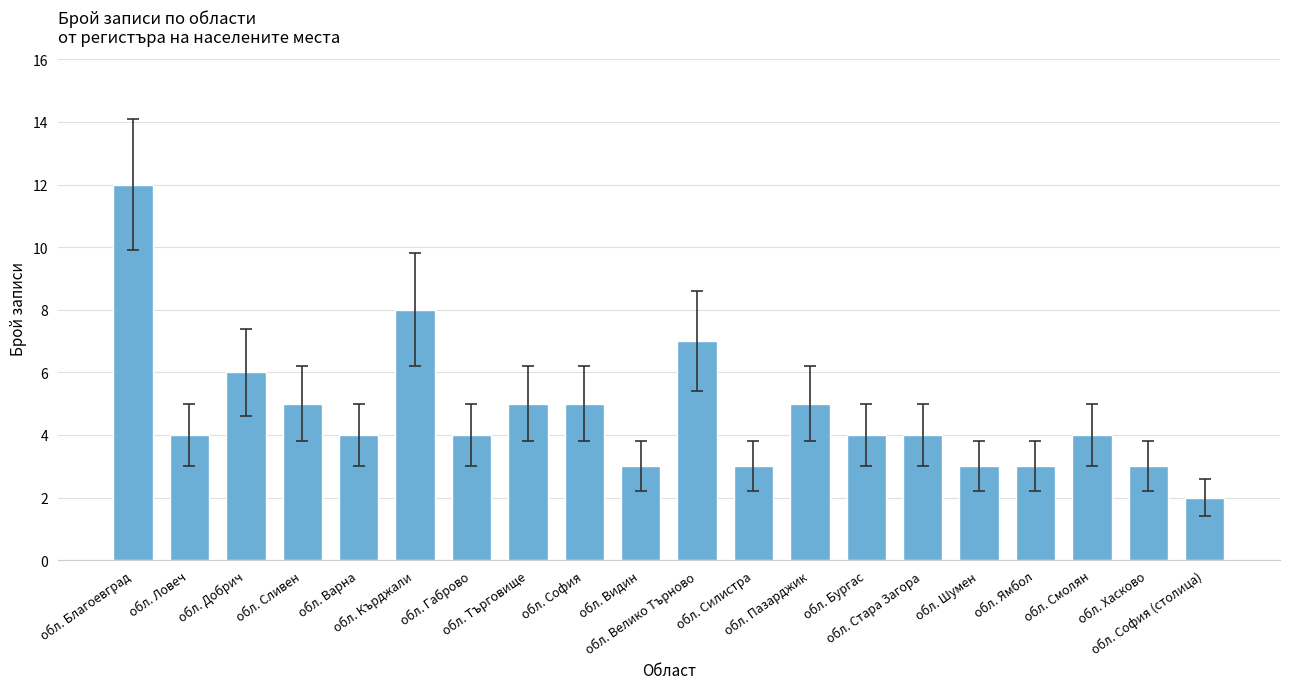

What is the value of the 11th bar from the left?

7